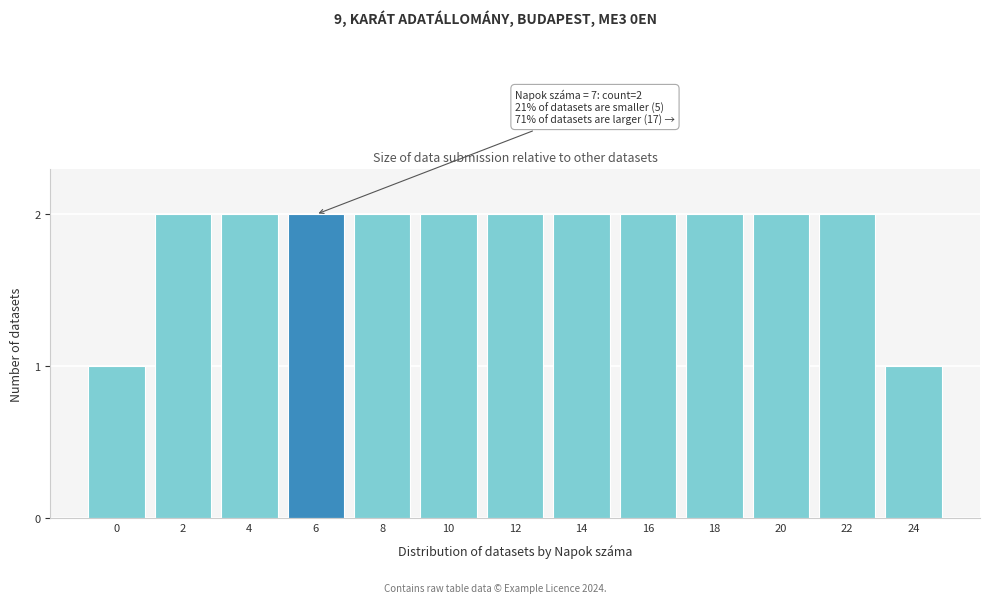

Reading left to right, extract all data points from this chart.

1	2	2	2	2	2	2	2	2	2	2	2	1